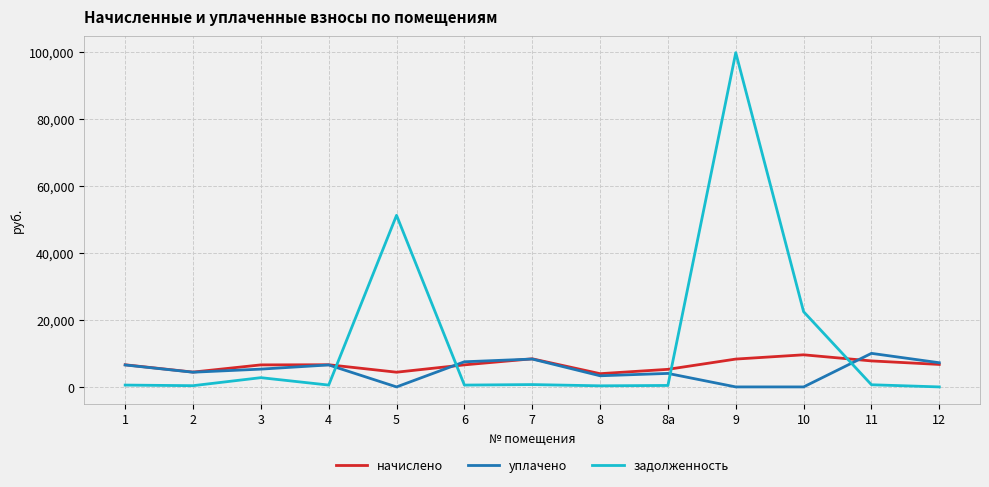

The value of начислено at 10 is 9574.4. True or false?

True